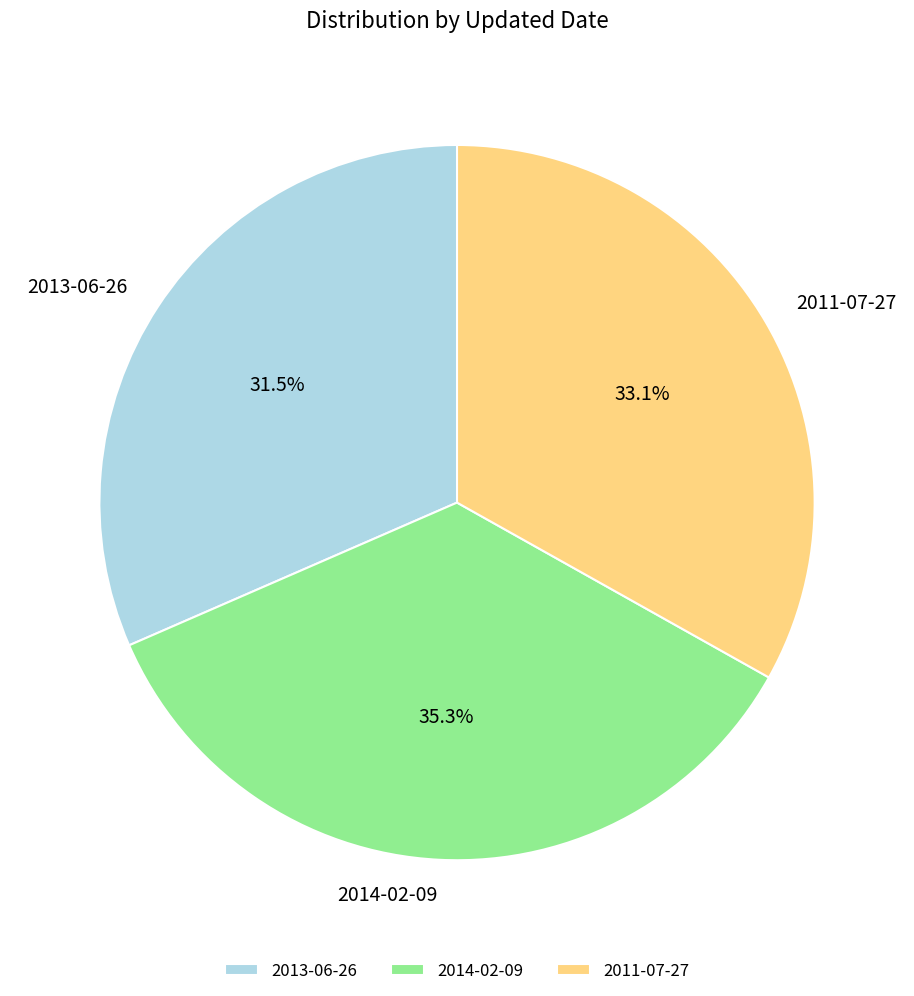

Is the sum of 2013-06-26 and 2011-07-27 greater than half?

Yes